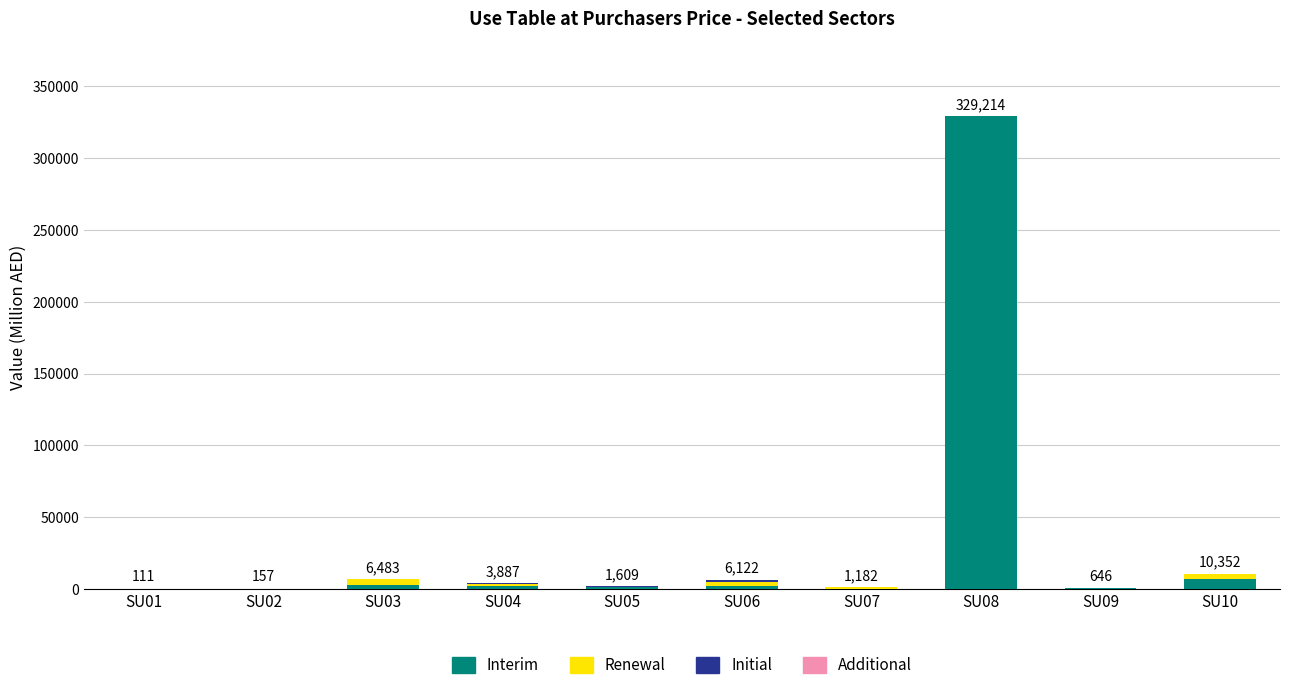

At which category is the sum across all series the highest?

SU08